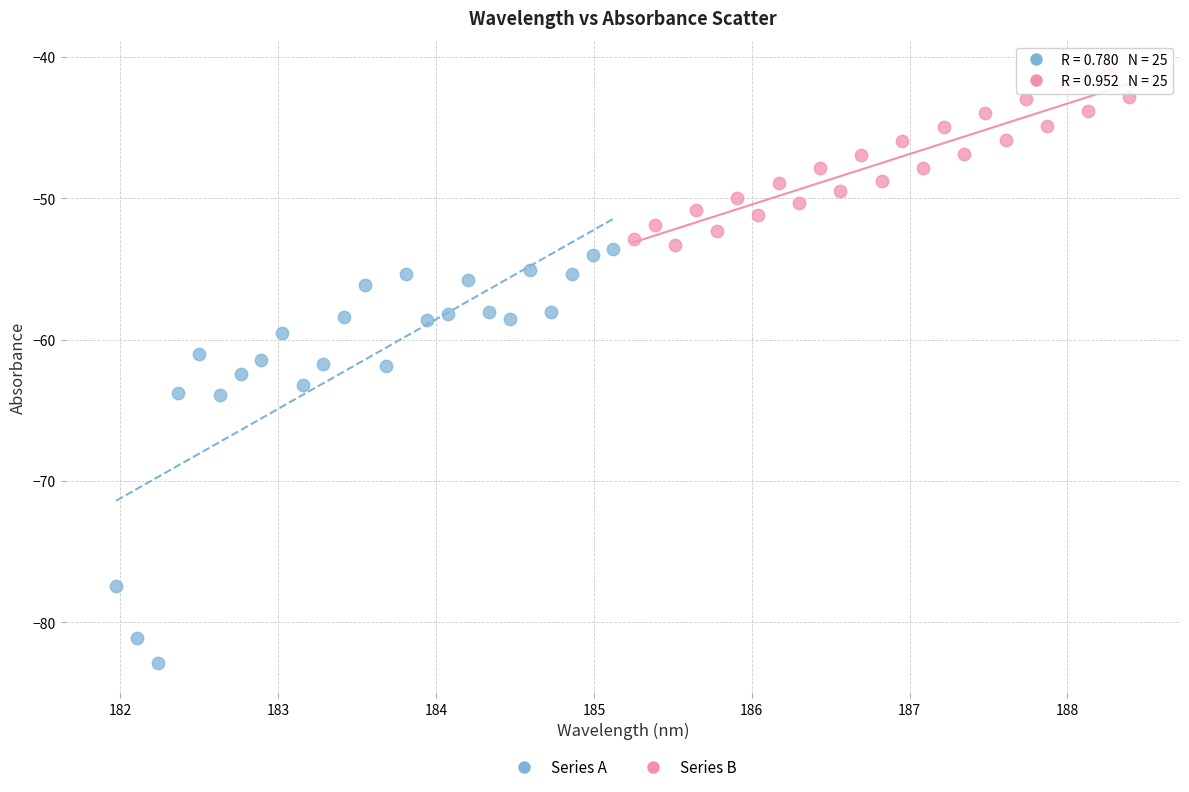

Which series reaches the maximum Y coordinate?

Series B